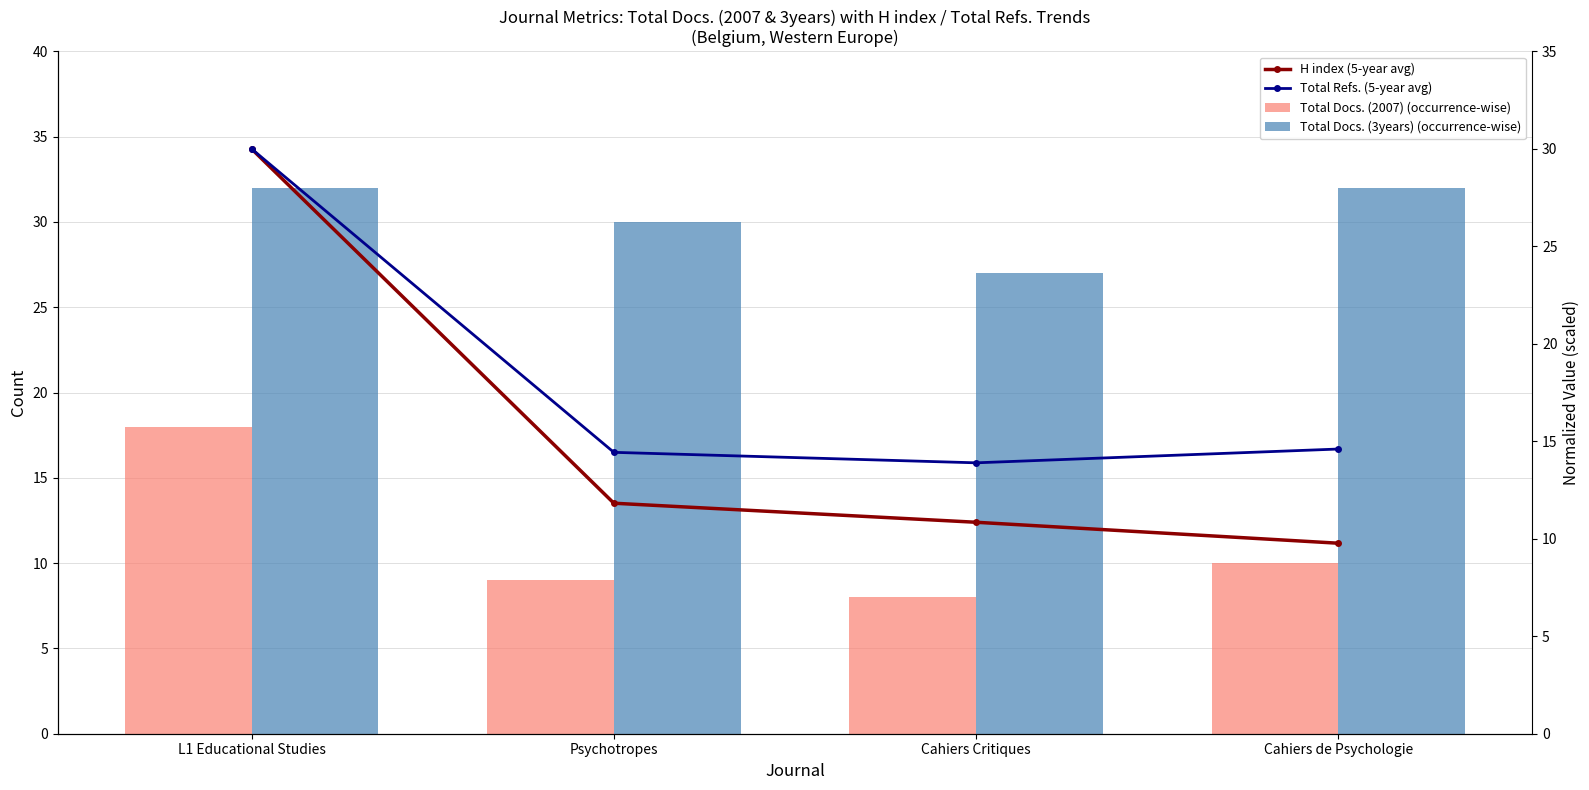

What is the spread (max minus min) of values at L1 Educational Studies?

14.0